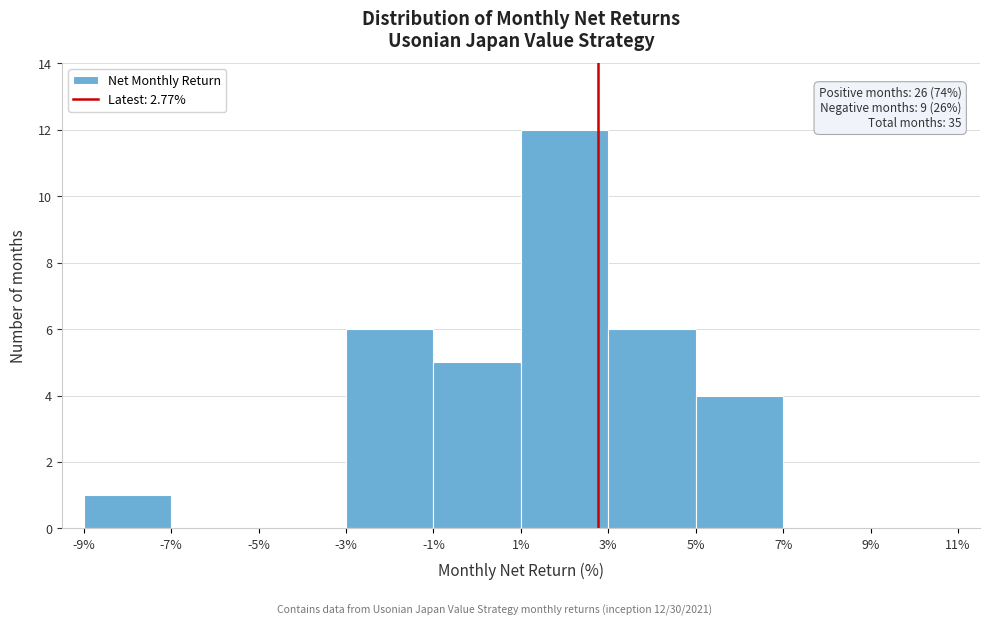

Which range on the x-axis has the tallest bar?

1% to 3%